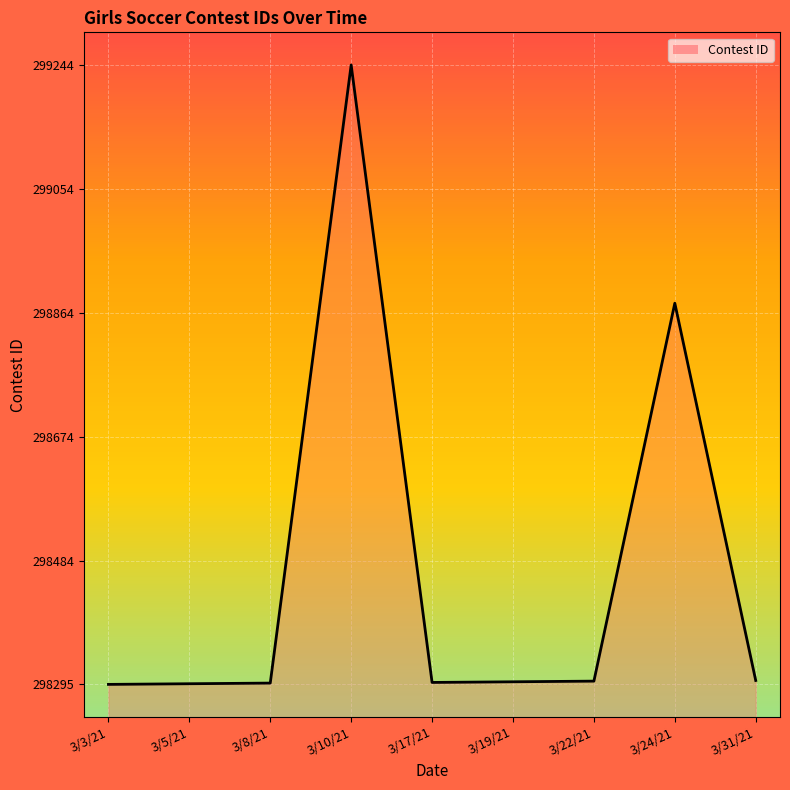

Which label corresponds to the smallest value in the chart?

3/3/21